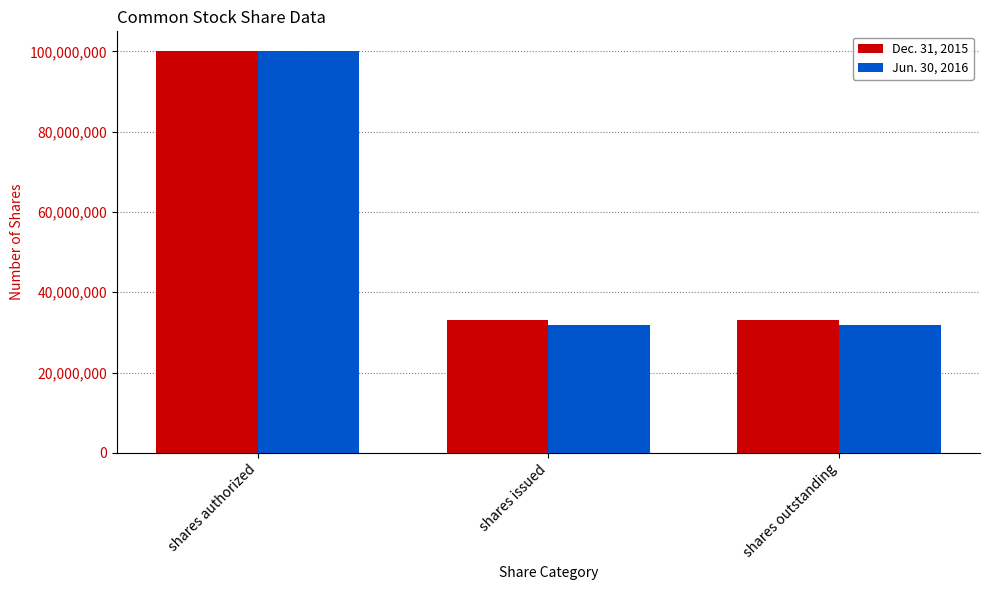

What is the approximate value of Jun. 30, 2016 at shares outstanding?

31952000